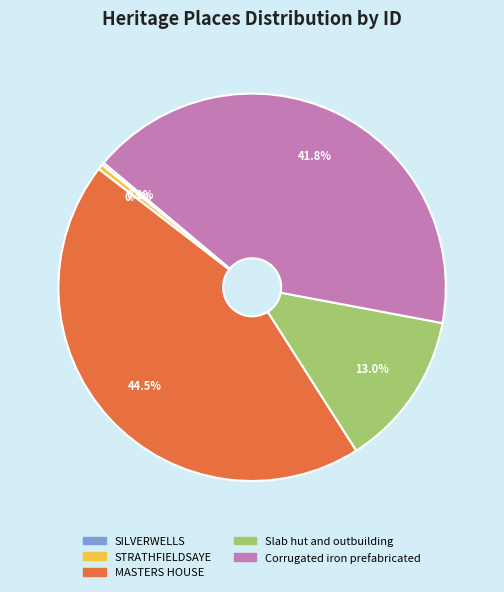

Approximately how many times larger is the value at Slab hut and outbuilding compared to MASTERS HOUSE?

0.3